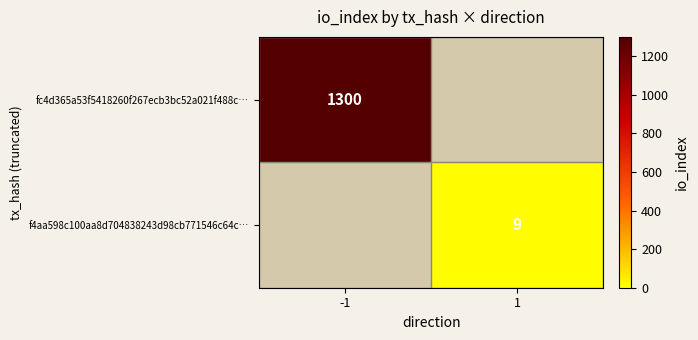

The fc4d365a53f5418260f267ecb3bc52a021f488c… series shows 545 at -1. True or false?

False